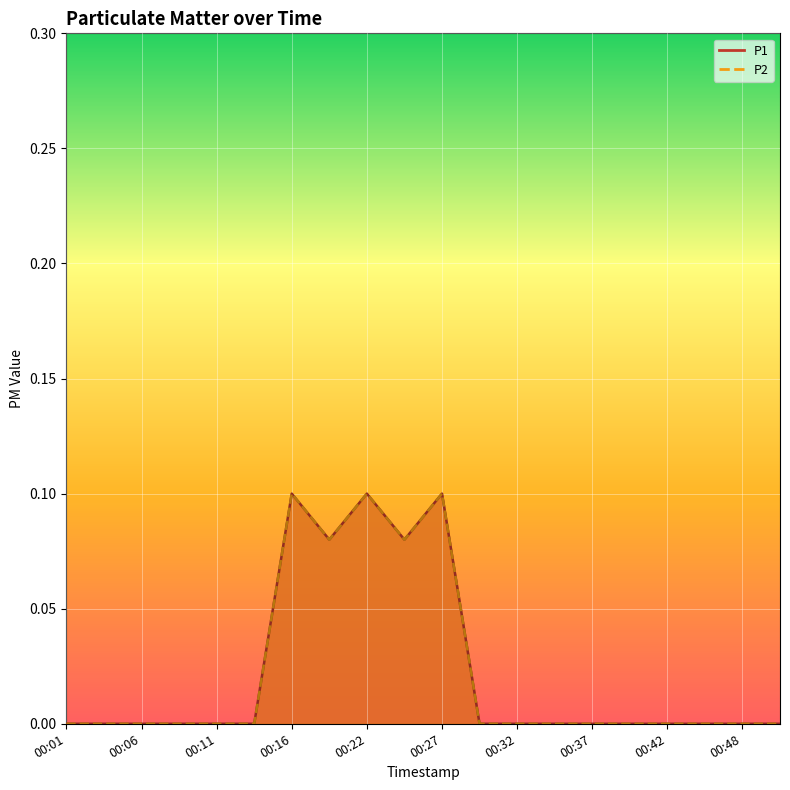

Rank the series at 00:32 from lowest to highest value.

P1, P2